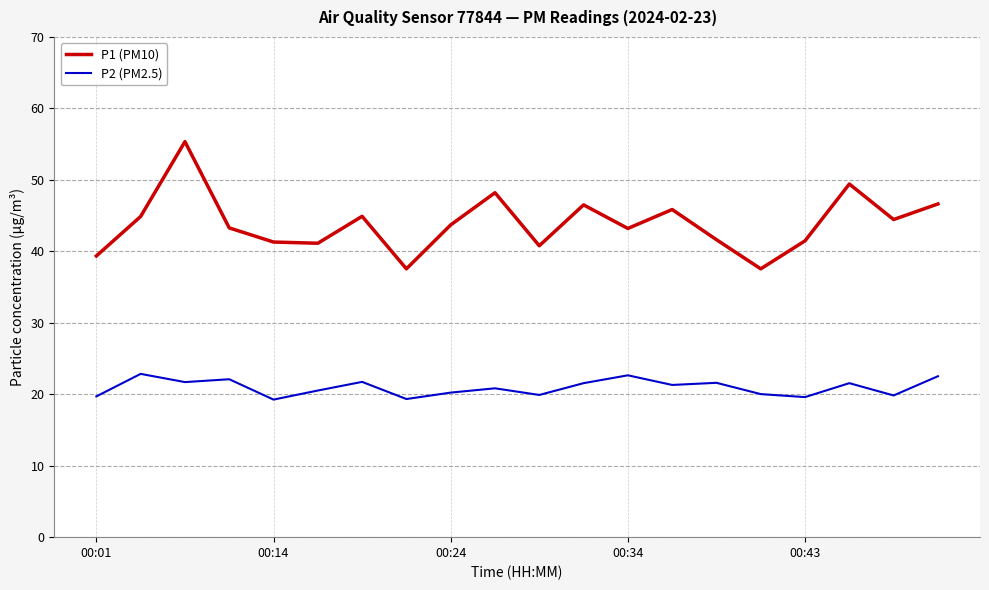

Which series has the widest spread of values?

P1 (PM10)